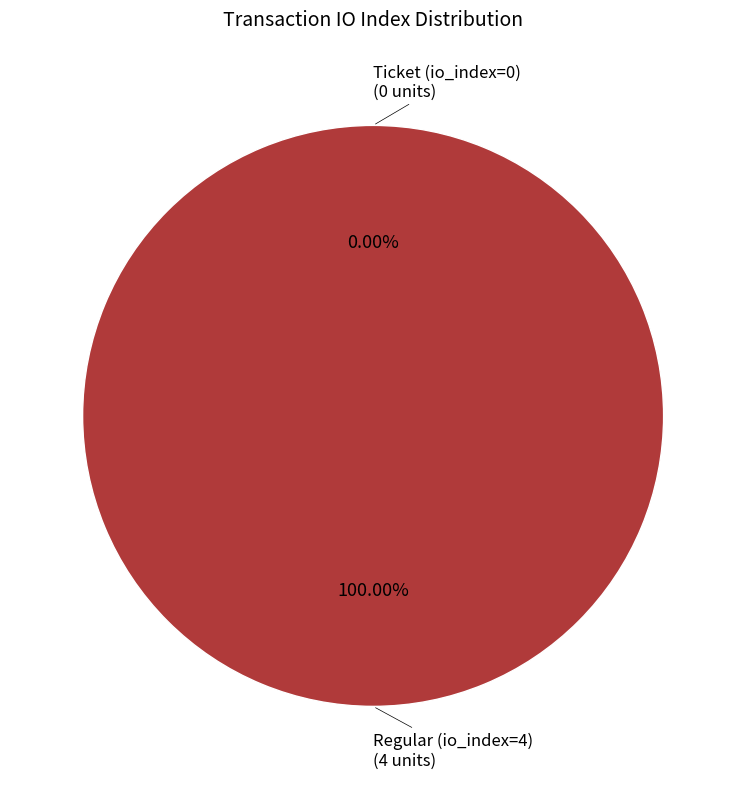

Which slice is the smallest?

Ticket (io_index=0)